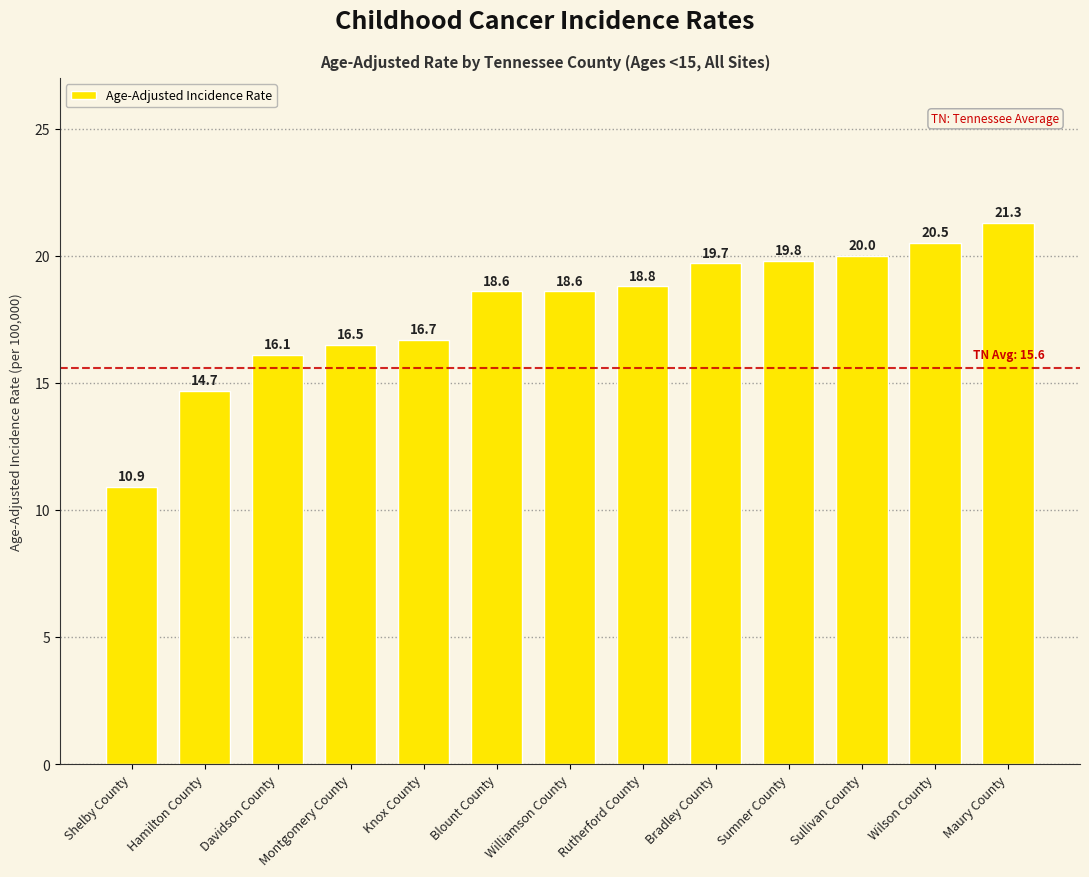

What is the difference between the maximum and second lowest values?

6.6